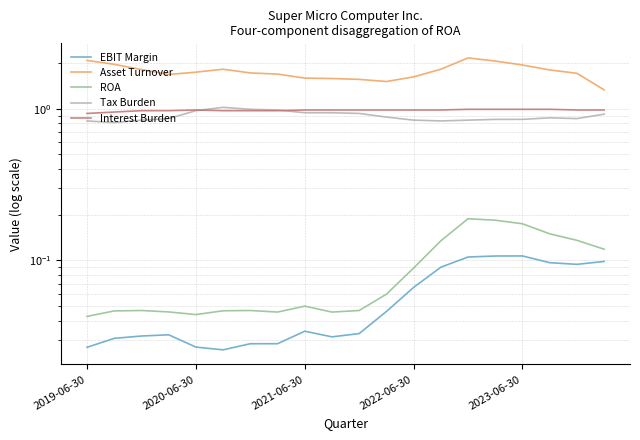

Between 9 and 10, which series saw the biggest shift?

Asset Turnover